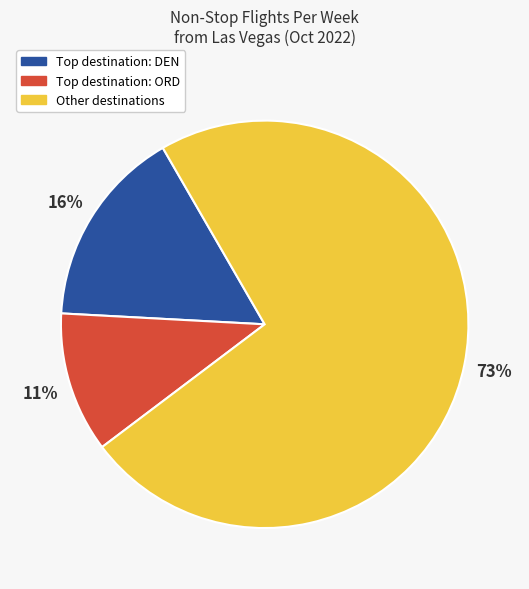

Count the number of slices in the pie.

3